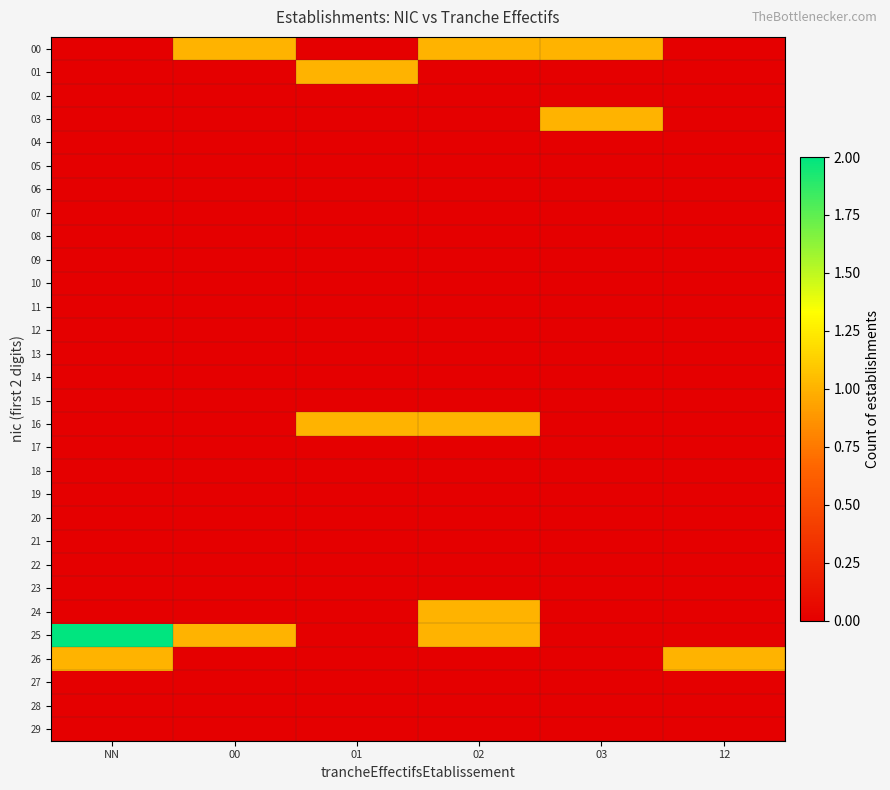

What is the total value across all series at 12?

1